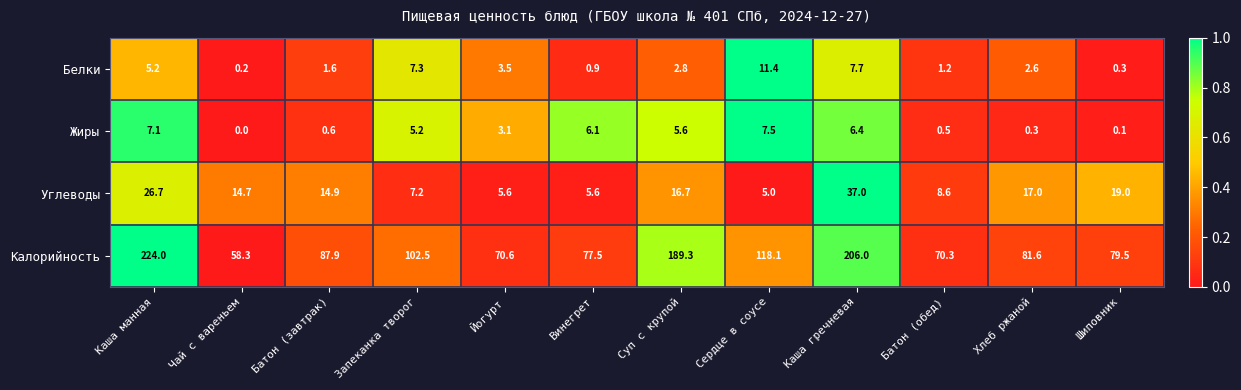

At Чай с вареньем, list the series in order from smallest to largest.

Жиры, Белки, Углеводы, Калорийность